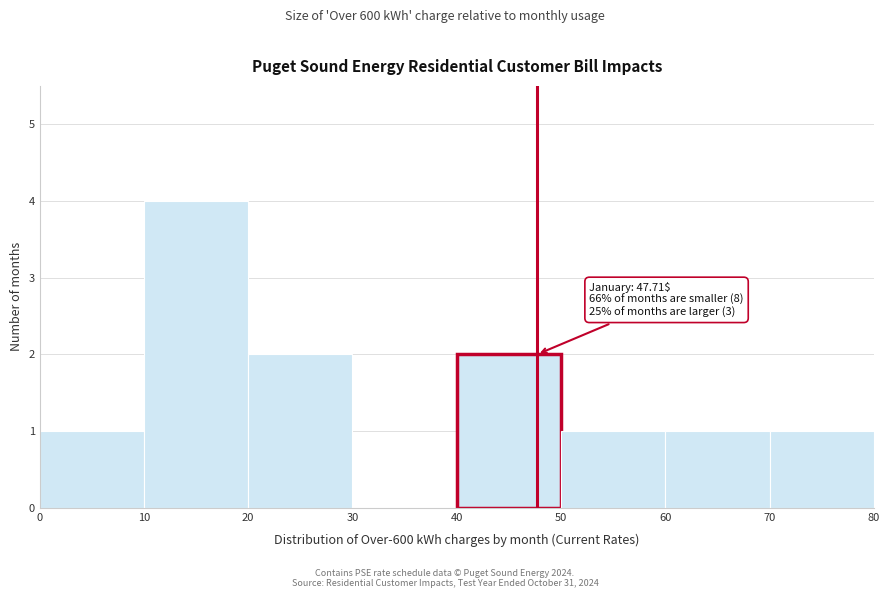

Which range on the x-axis has the tallest bar?

10 to 20